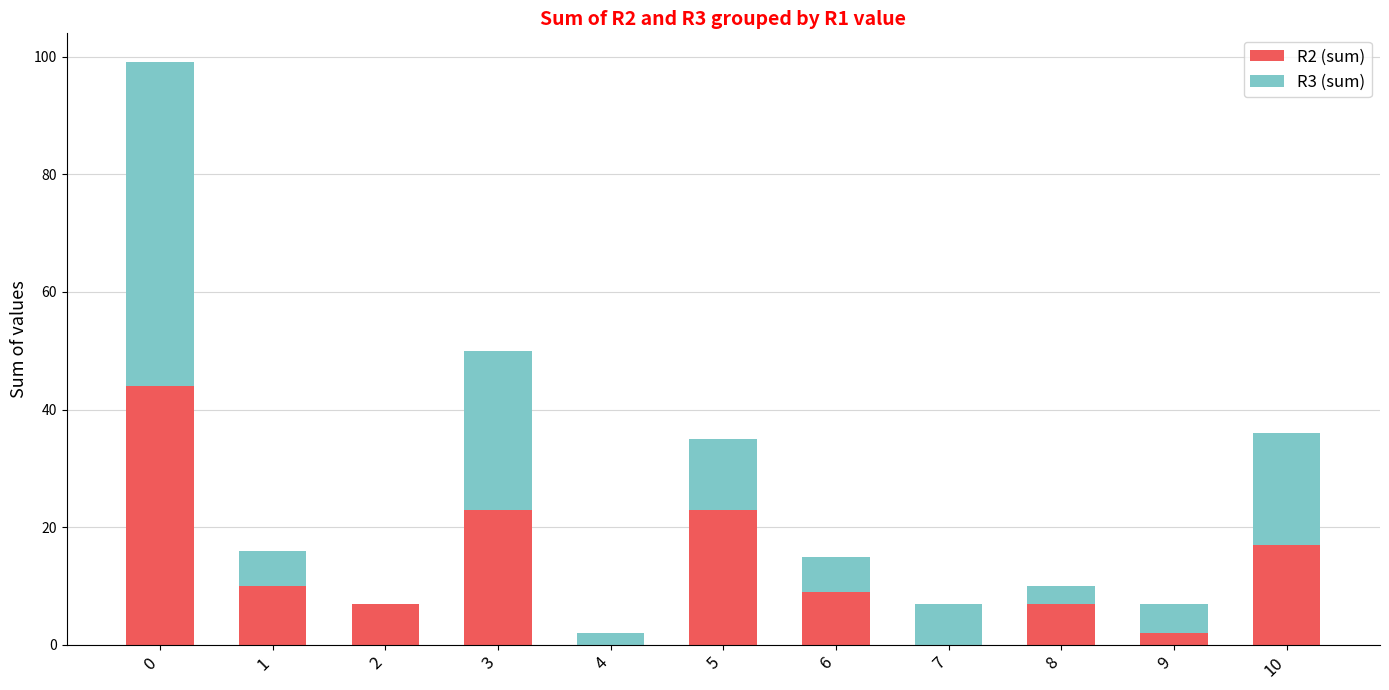

What are all the series names shown in the legend?

R2 (sum), R3 (sum)